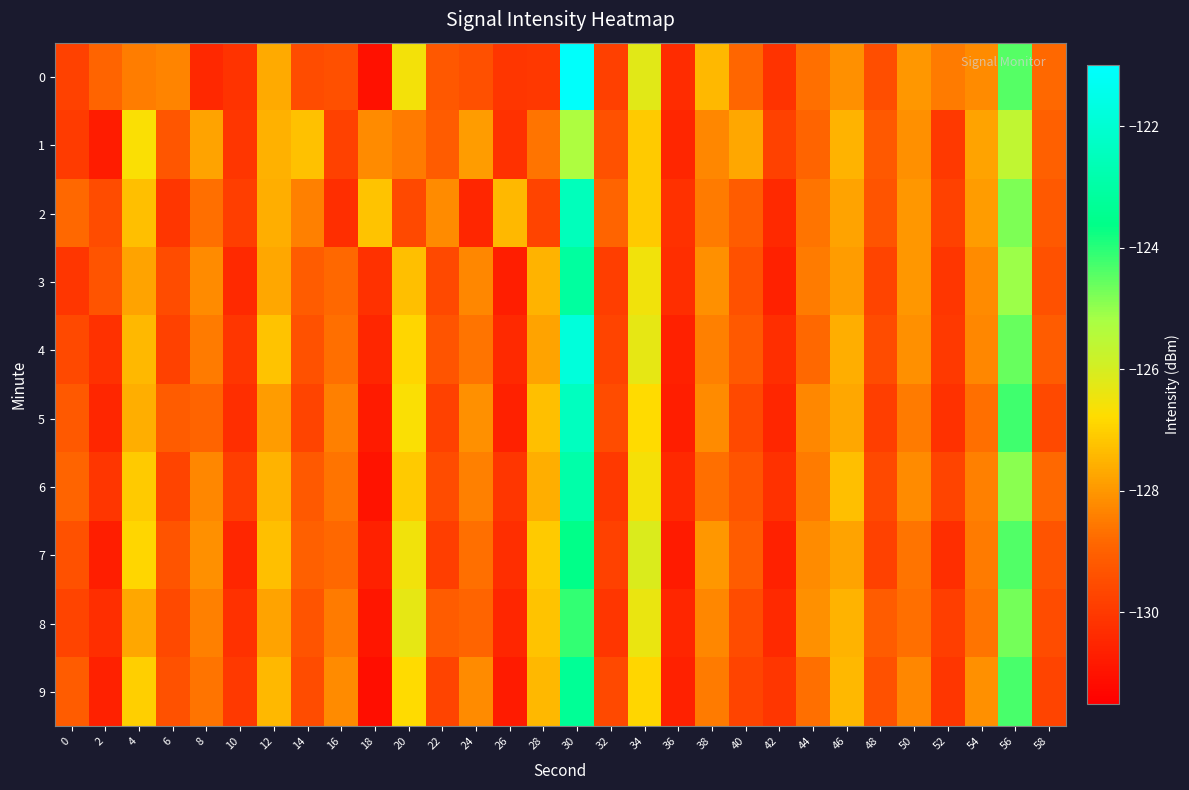

At which category is the sum across all series the highest?

30